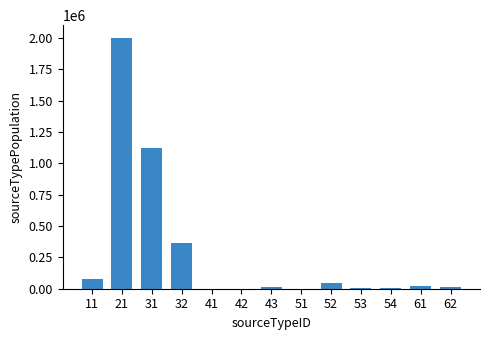

The value at 11 is 73864.4. True or false?

True